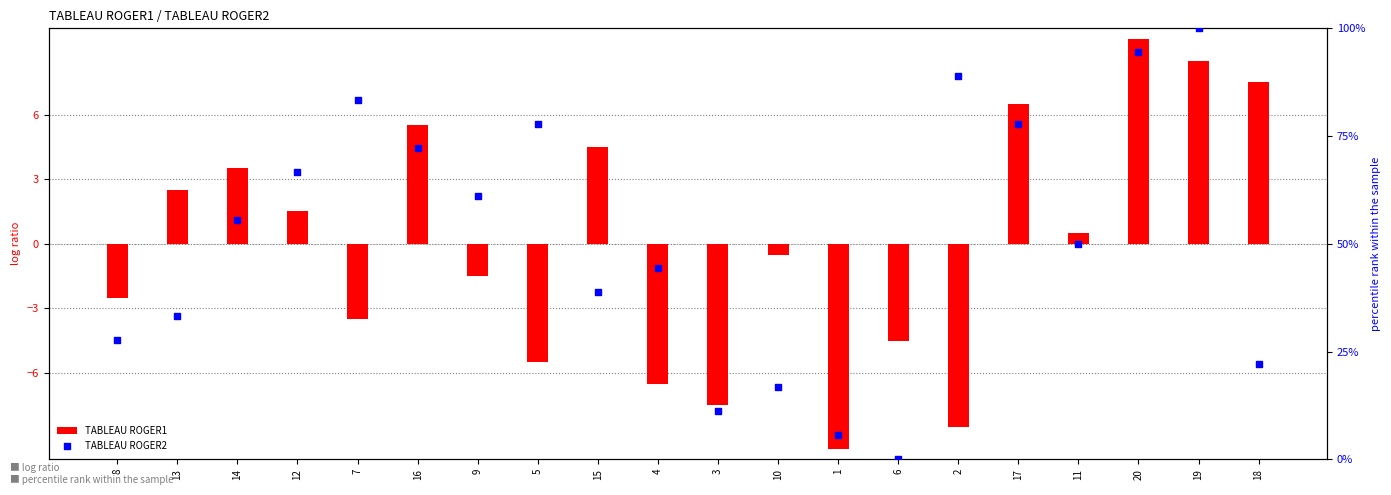

Is the value of TABLEAU ROGER2 at 2 greater than the value of TABLEAU ROGER1 at 13?

Yes